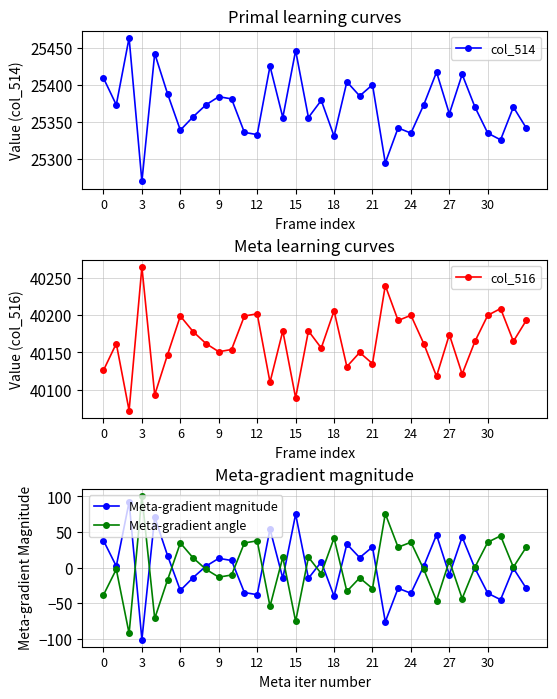

True or false: Meta-gradient magnitude has more than 2 interior local peaks.

True